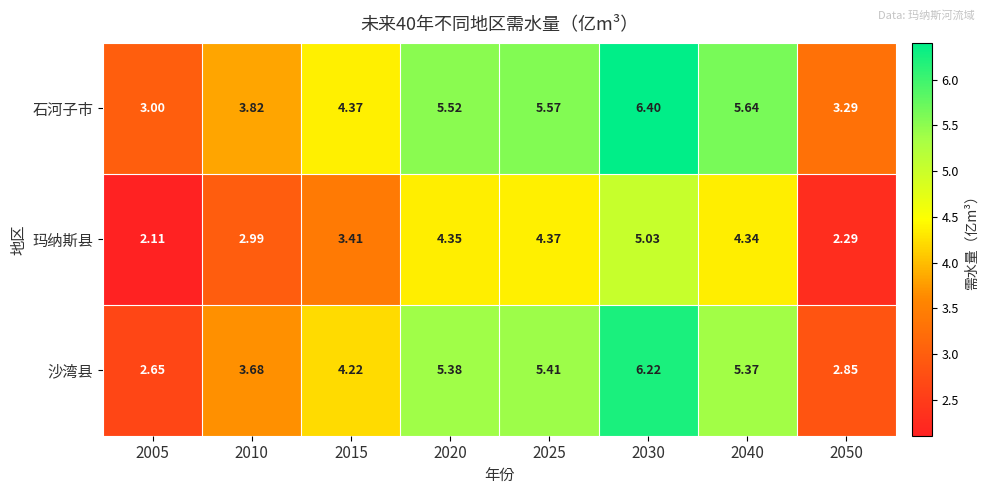

Which series has the widest spread of values?

沙湾县